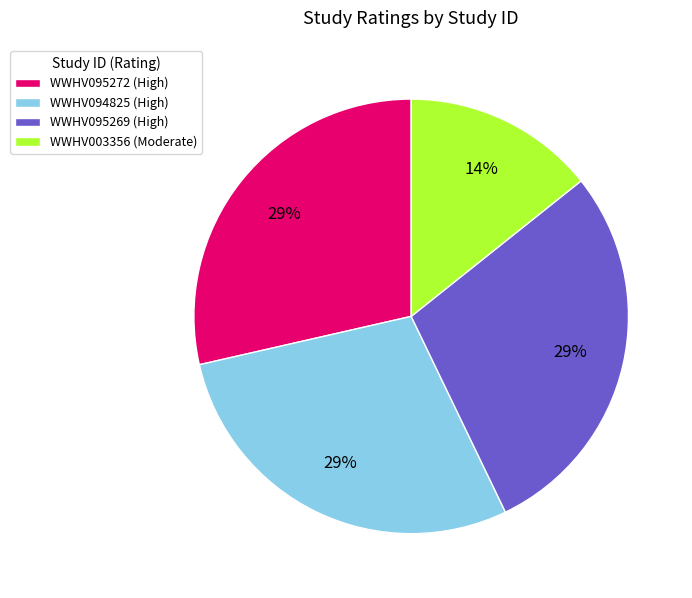

To the nearest percent, what is the combined percentage of WWHV003356 and WWHV095269?

43%